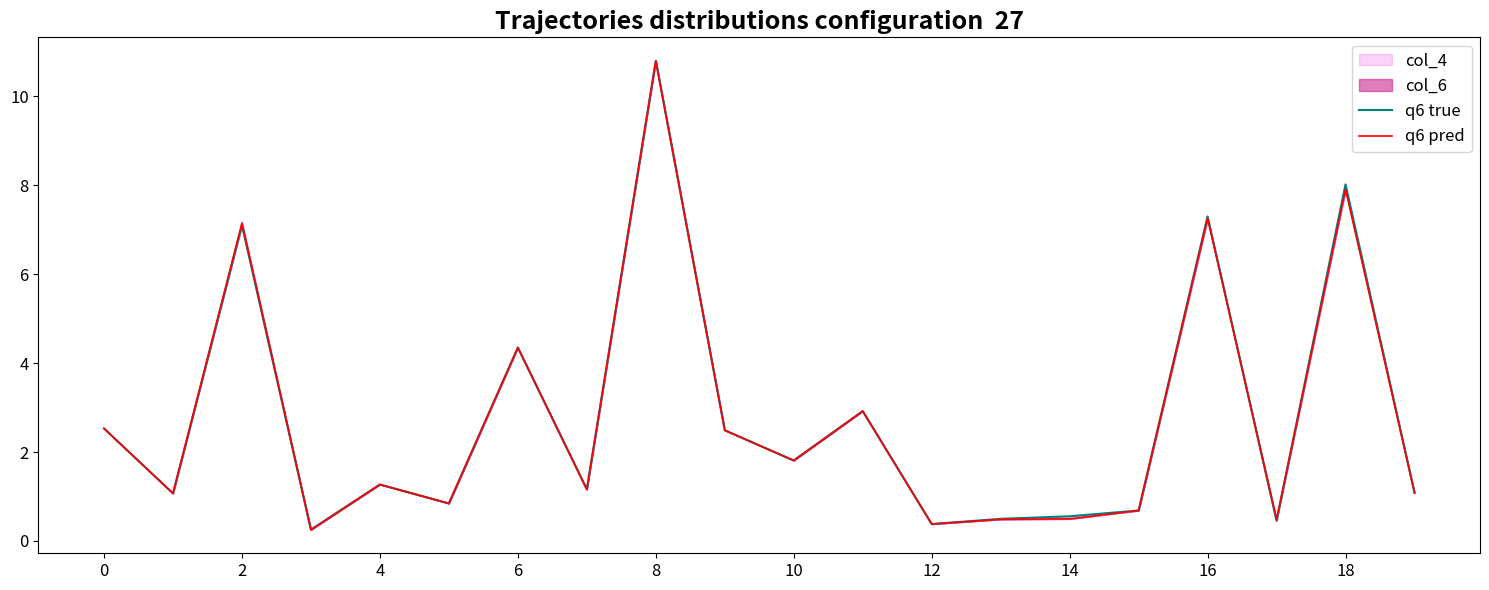

What value does the q6 pred series have at 14?

0.5